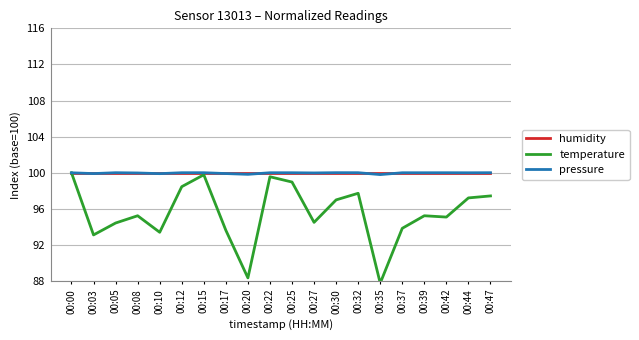

The pressure series shows 100.0 at 00:00. True or false?

True